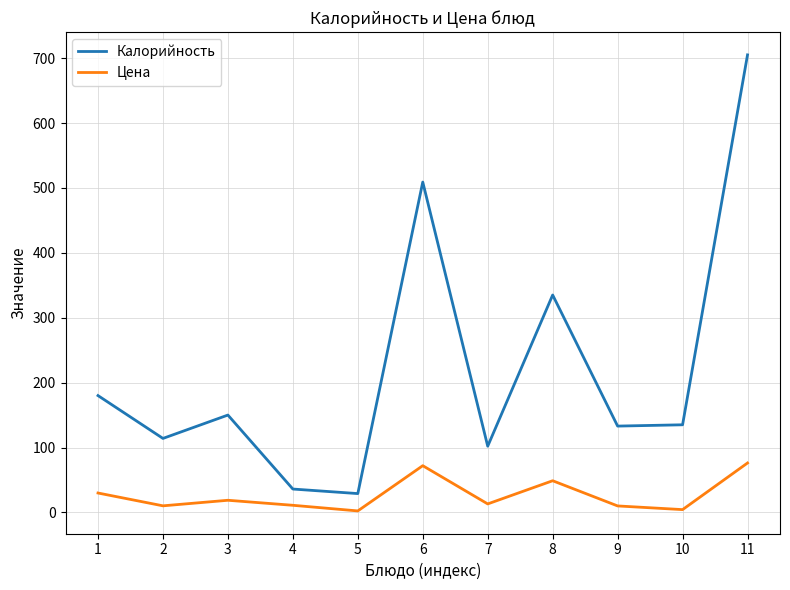

Is it true that Калорийность equals 34.4 at 2?

False